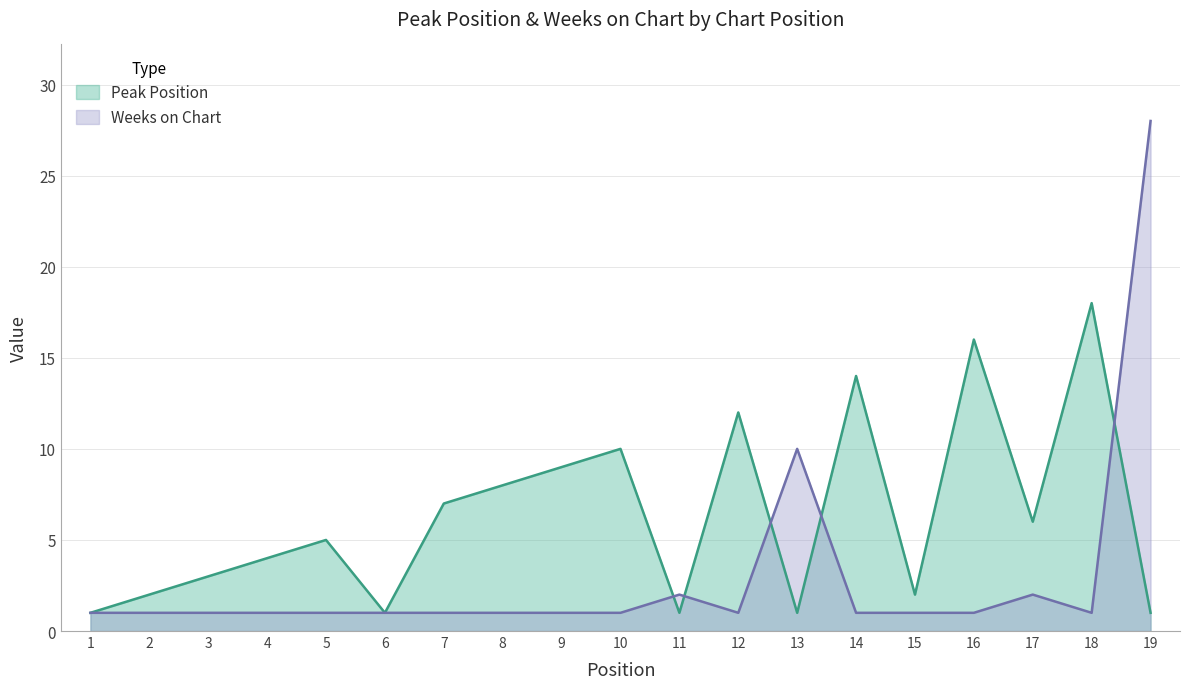

List the series in order of their overall mean, highest first.

Peak Position, Weeks on Chart